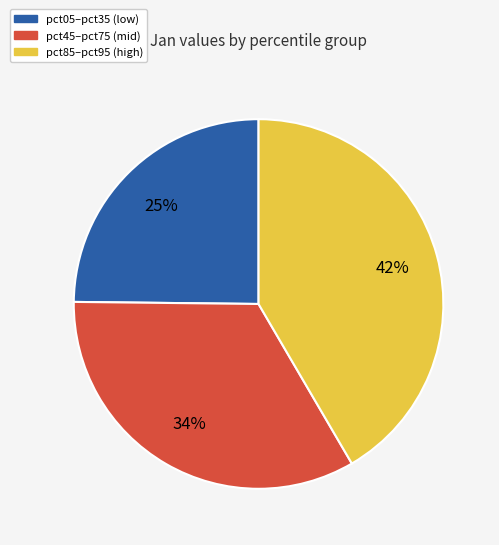

Does pct85–pct95 (high) account for over 50% of the chart?

No